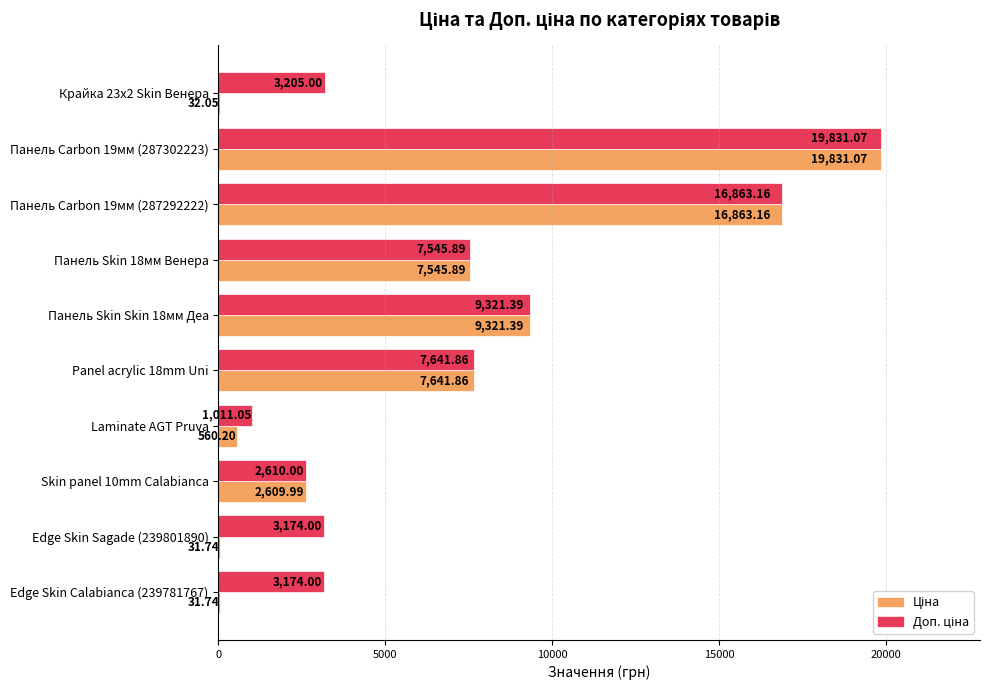

At which category is the sum across all series the highest?

Панель Carbon 19мм (287302223)